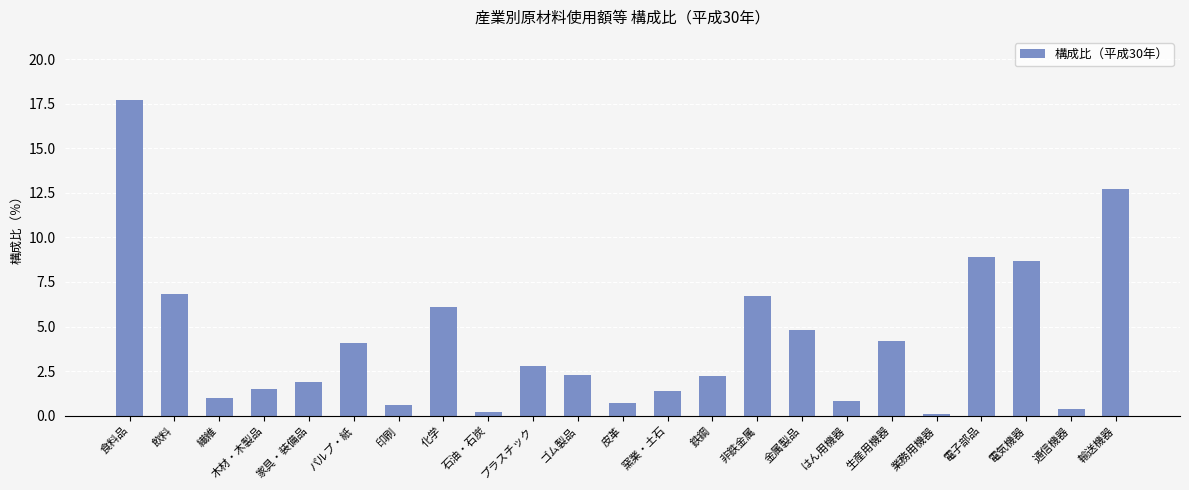

What position from the right is 食料品?

23